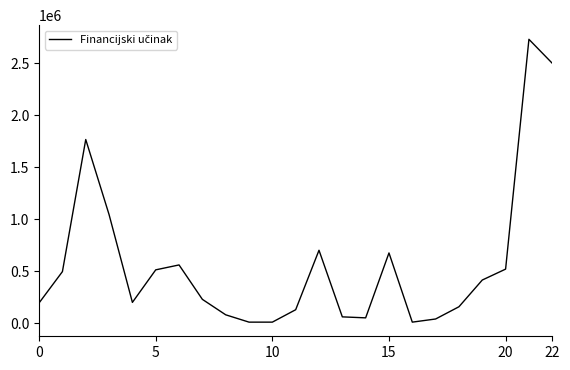

What is the difference between the maximum and minimum values?

2720371.0